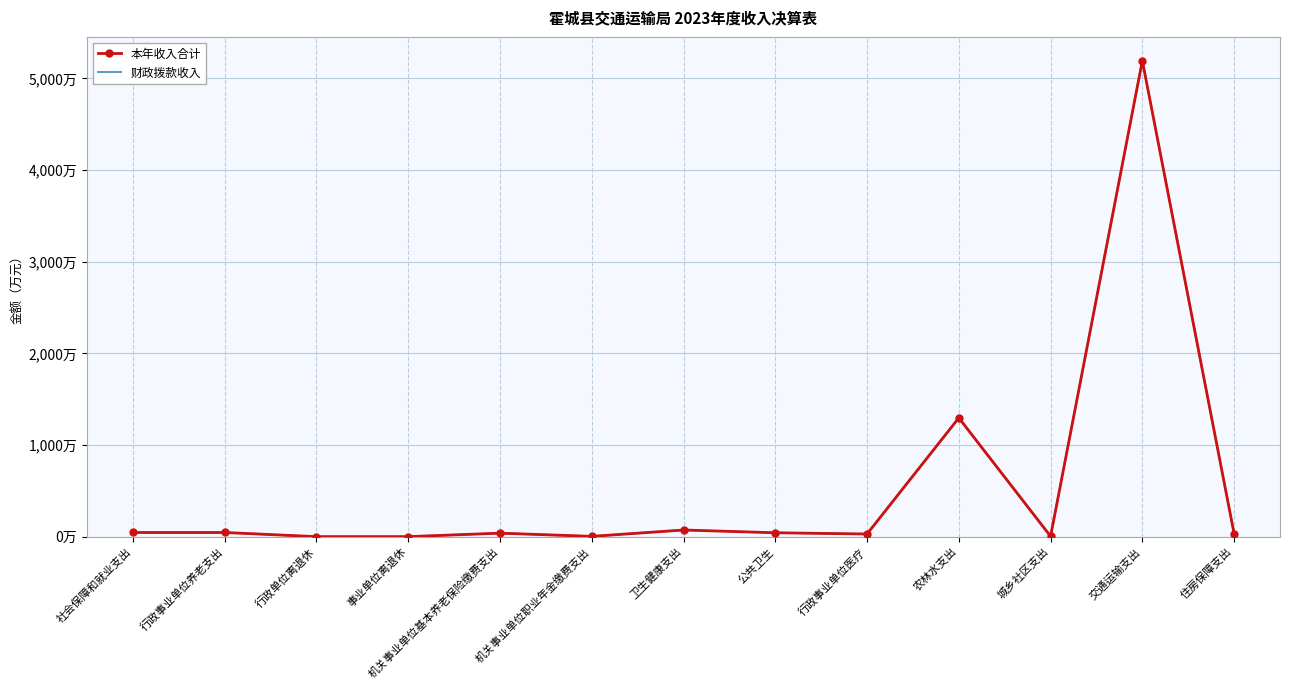

Which label corresponds to the largest value in the chart?

交通运输支出